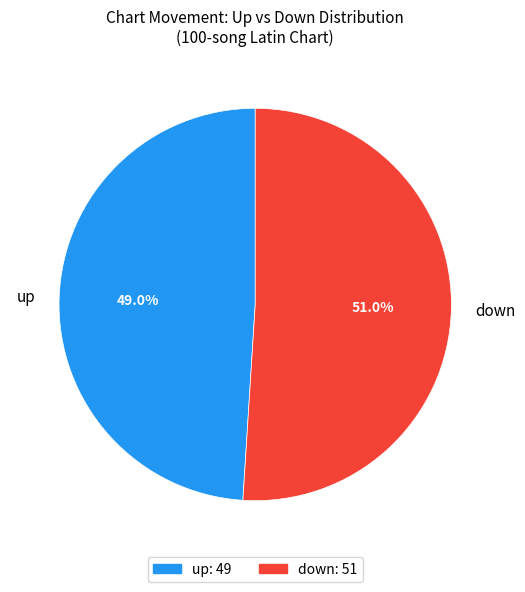

How many slices are in this pie chart?

2